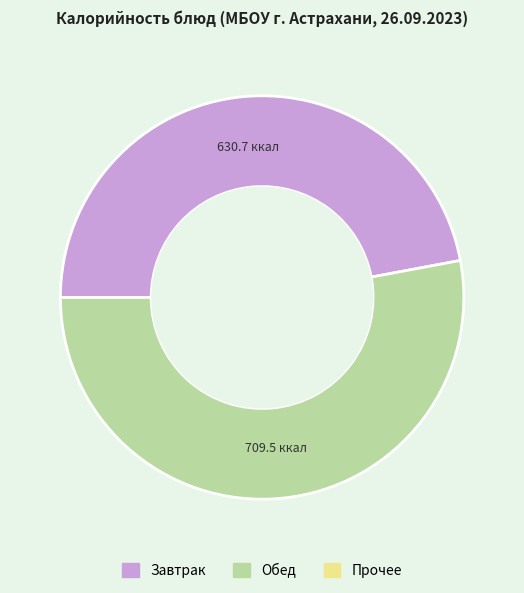

Count the number of slices in the pie.

2